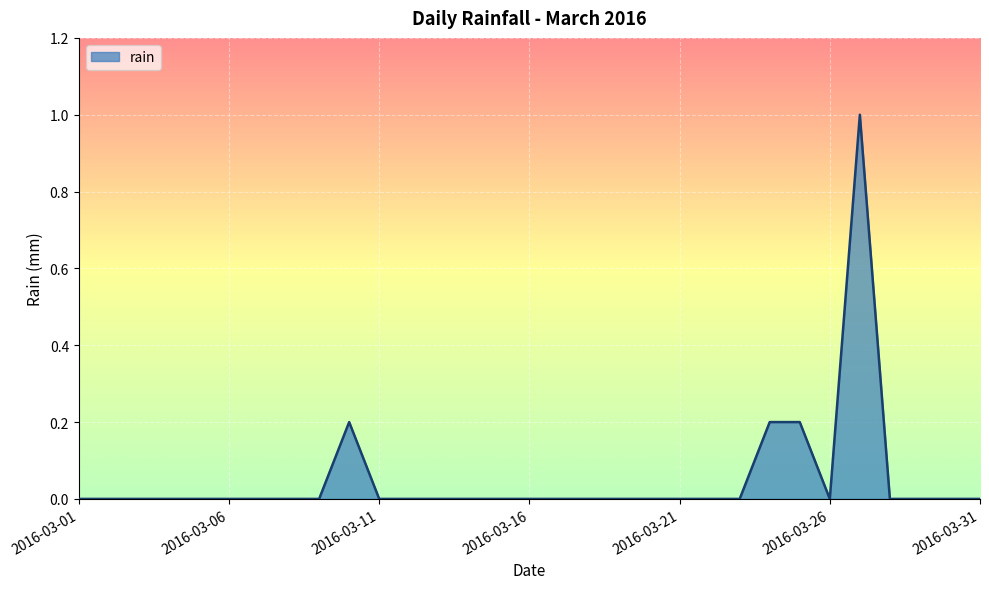

What is the difference between the maximum and minimum values?

1.0